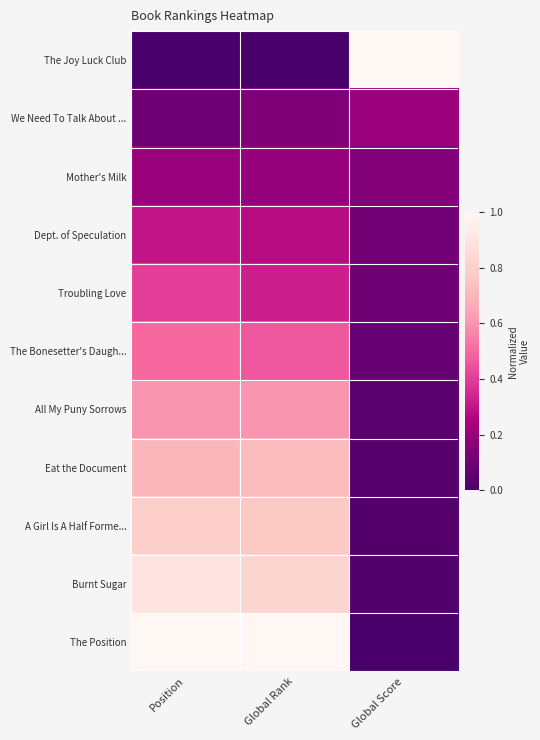

Which label corresponds to the smallest value in the chart?

Position